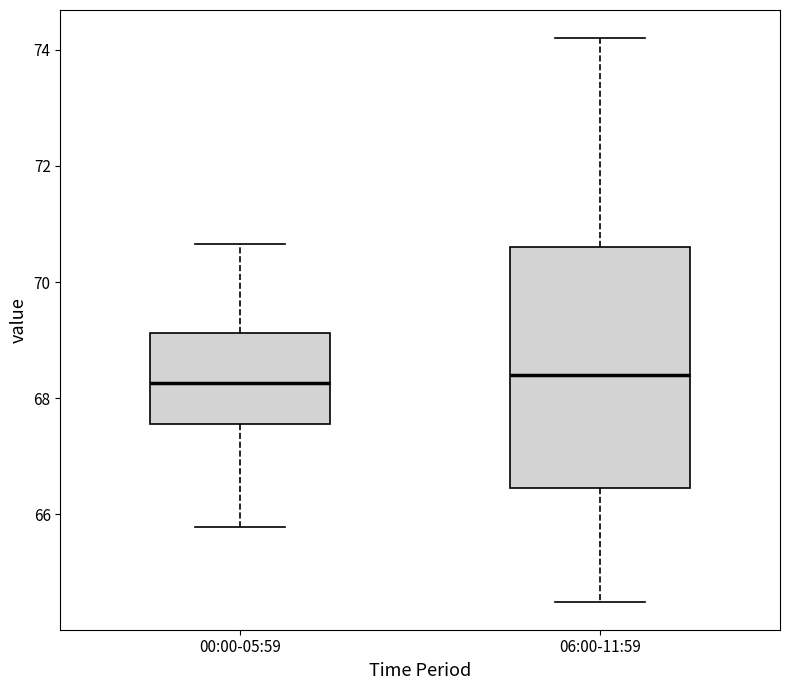

Where does the lower whisker of the box for 06:00-11:59 end on the y-axis? The values are not printed on the chart, so give them approximately, as read against the axis.

64.6